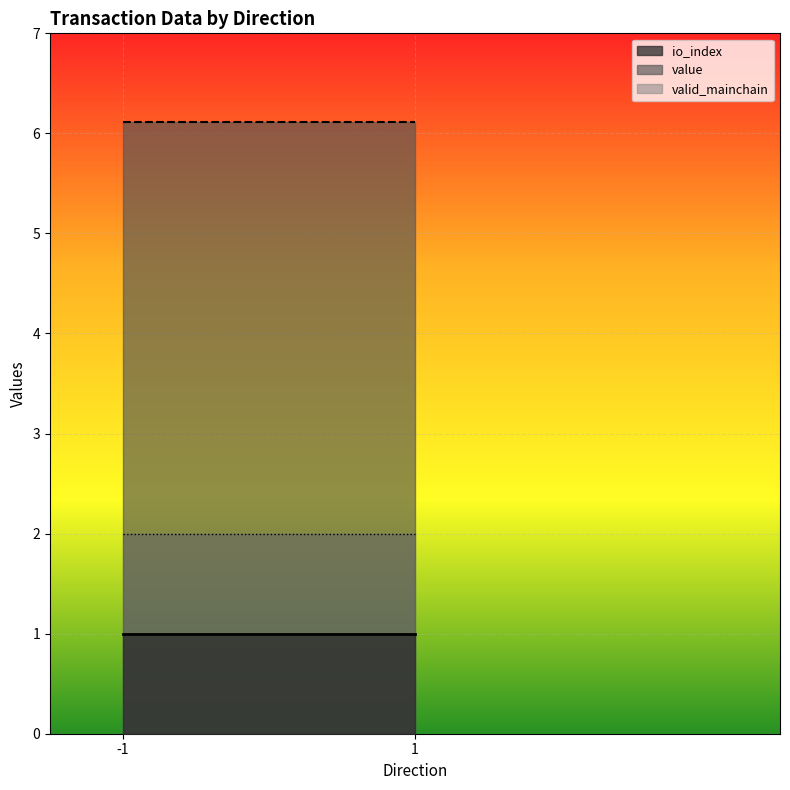

How many lines are shown in the chart?

3